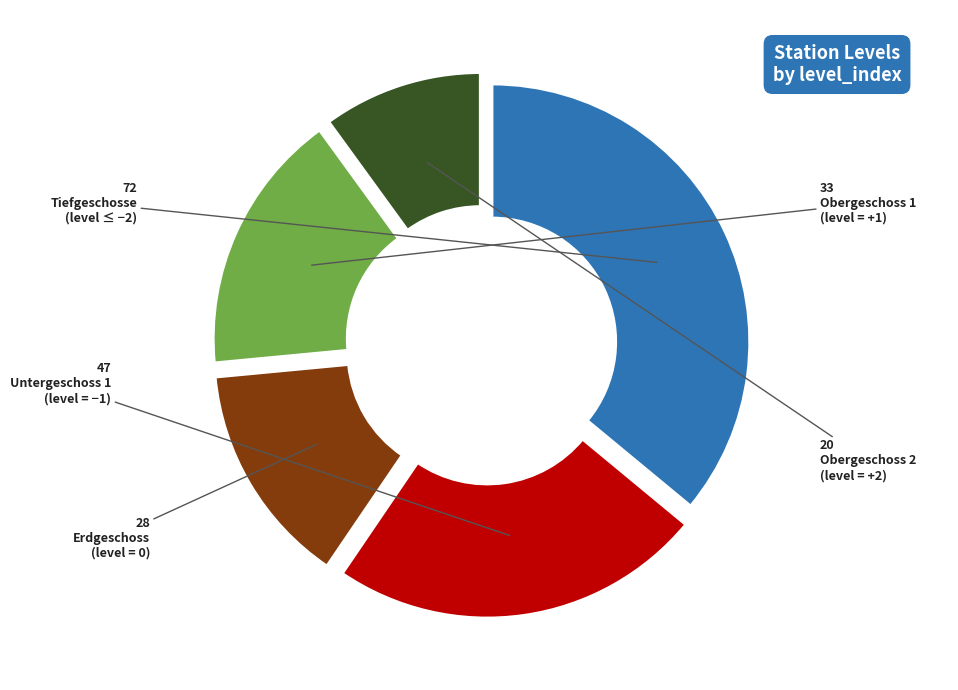

Is there a majority slice in this chart?

No